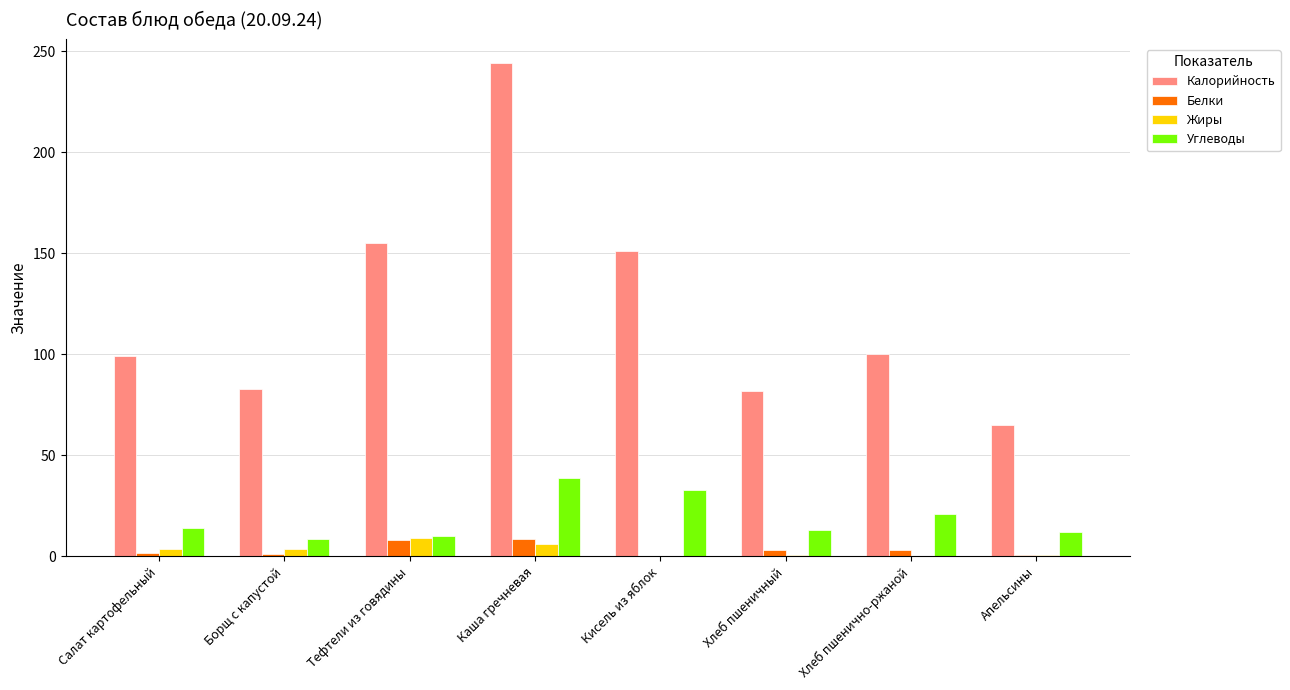

The Калорийность series shows 155.0 at Тефтели из говядины. True or false?

True